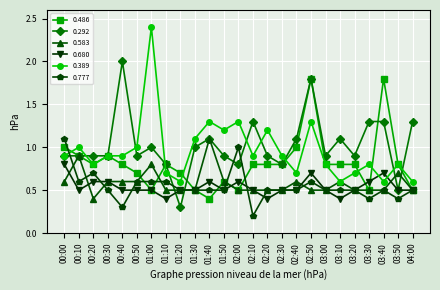

How many lines are shown in the chart?

6